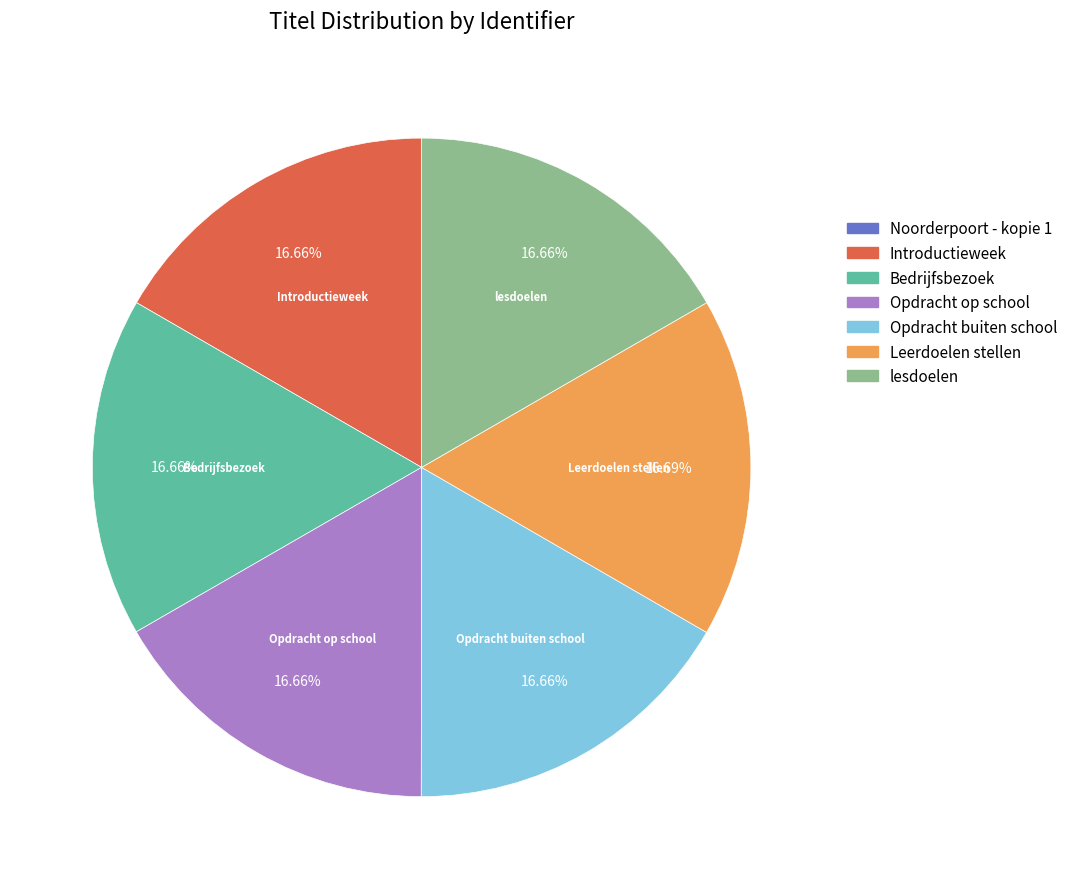

Is there any slice that represents more than half of the pie?

No